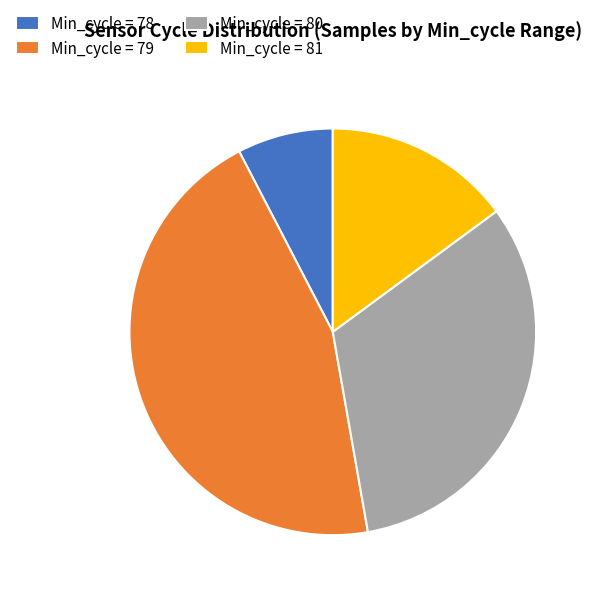

Is there any slice that represents more than half of the pie?

No